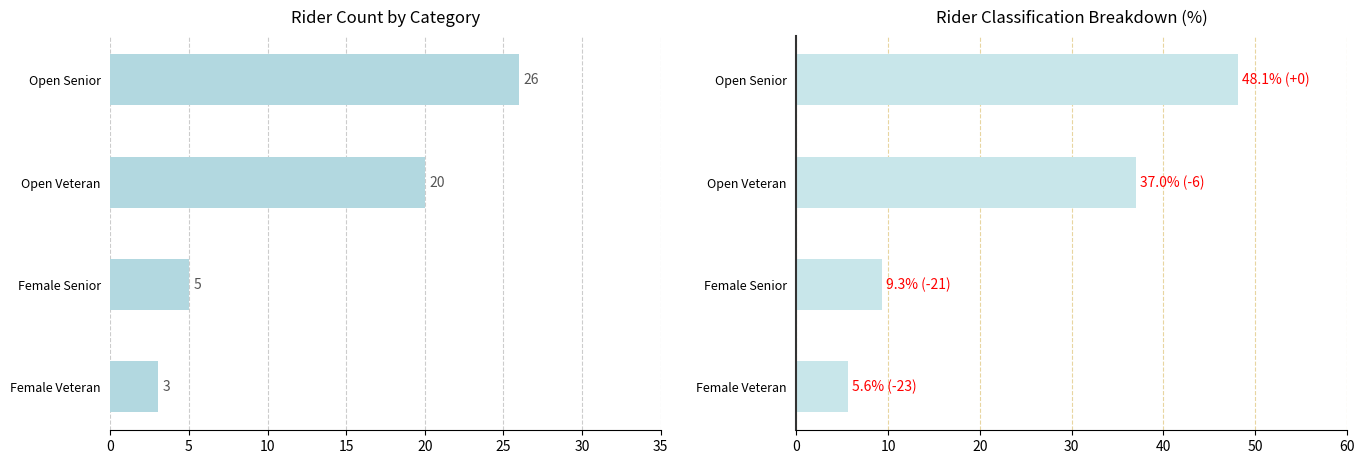

Does the chart contain stacked bars?

No